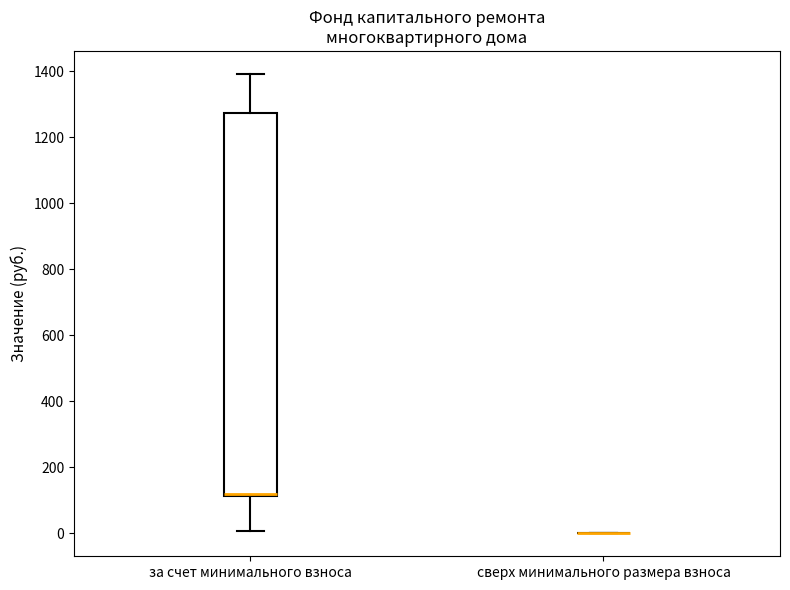

Reading left to right, transcribe this box plot: for each box, give where its median line is, the range the box spans, and where its two whiskers end, as read against the y-axis. The values are not printed on the chart, so give them approximately, as read against the axis.

за счет минимального взноса: median 120 (just above the box's lower edge), box 120 to 1280, whiskers 0 to 1400
сверх минимального размера взноса: box collapsed to a line at 0, whiskers 0 to 0